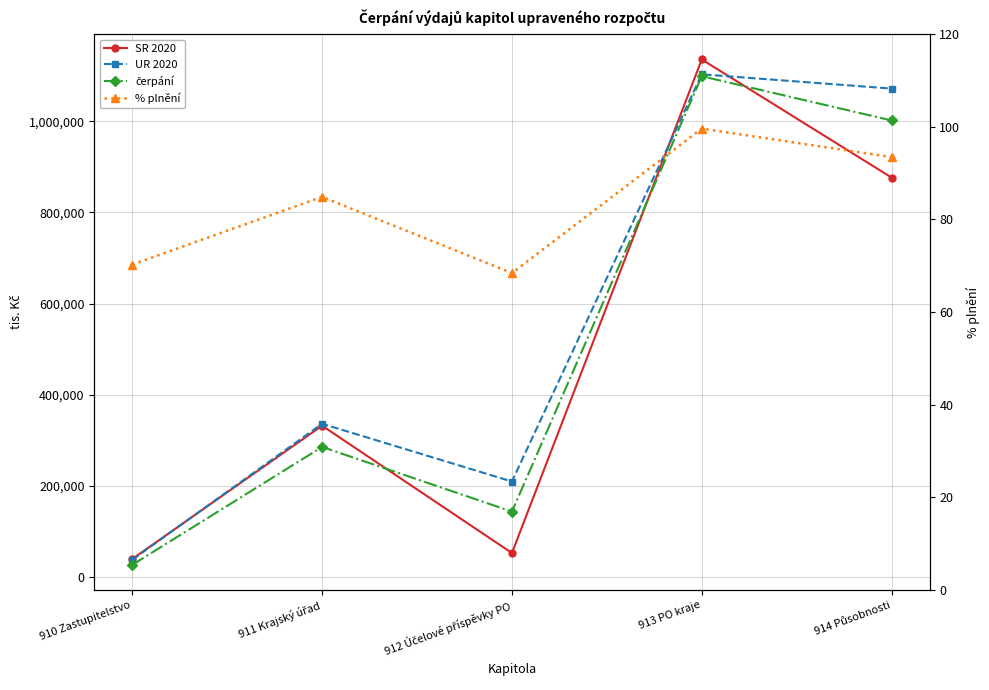

In SR 2020, how many points are lower than both neighbors (excluding endpoints)?

1